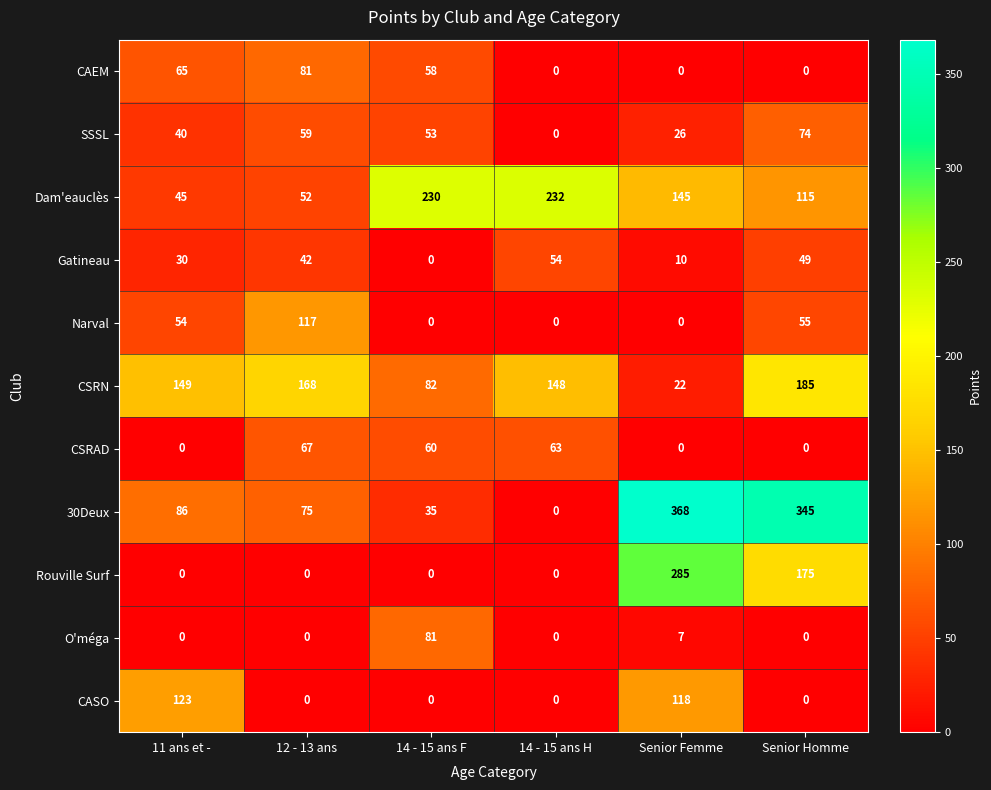

What is the highest value of the CAEM series?

81